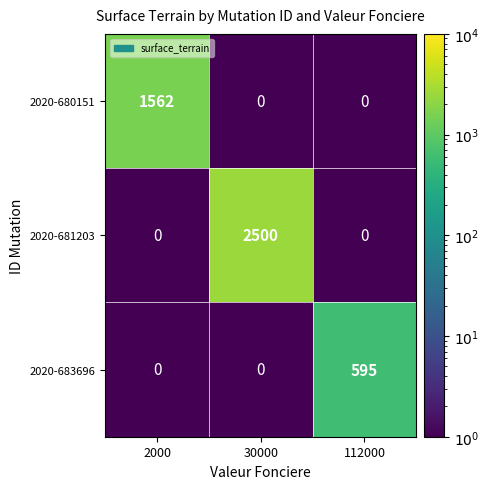

Between 2000 and 30000, which series saw the biggest shift?

2020-681203